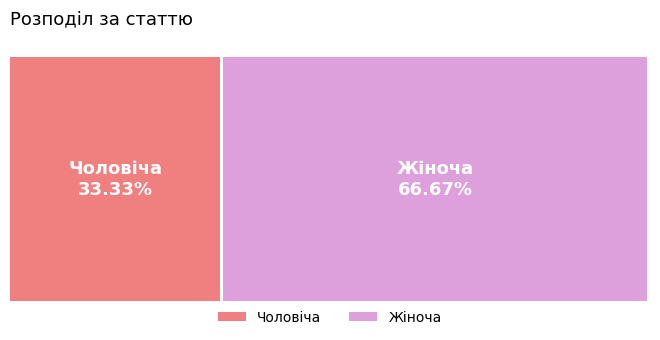

Between Чоловіча and Жіноча, which is larger?

Жіноча